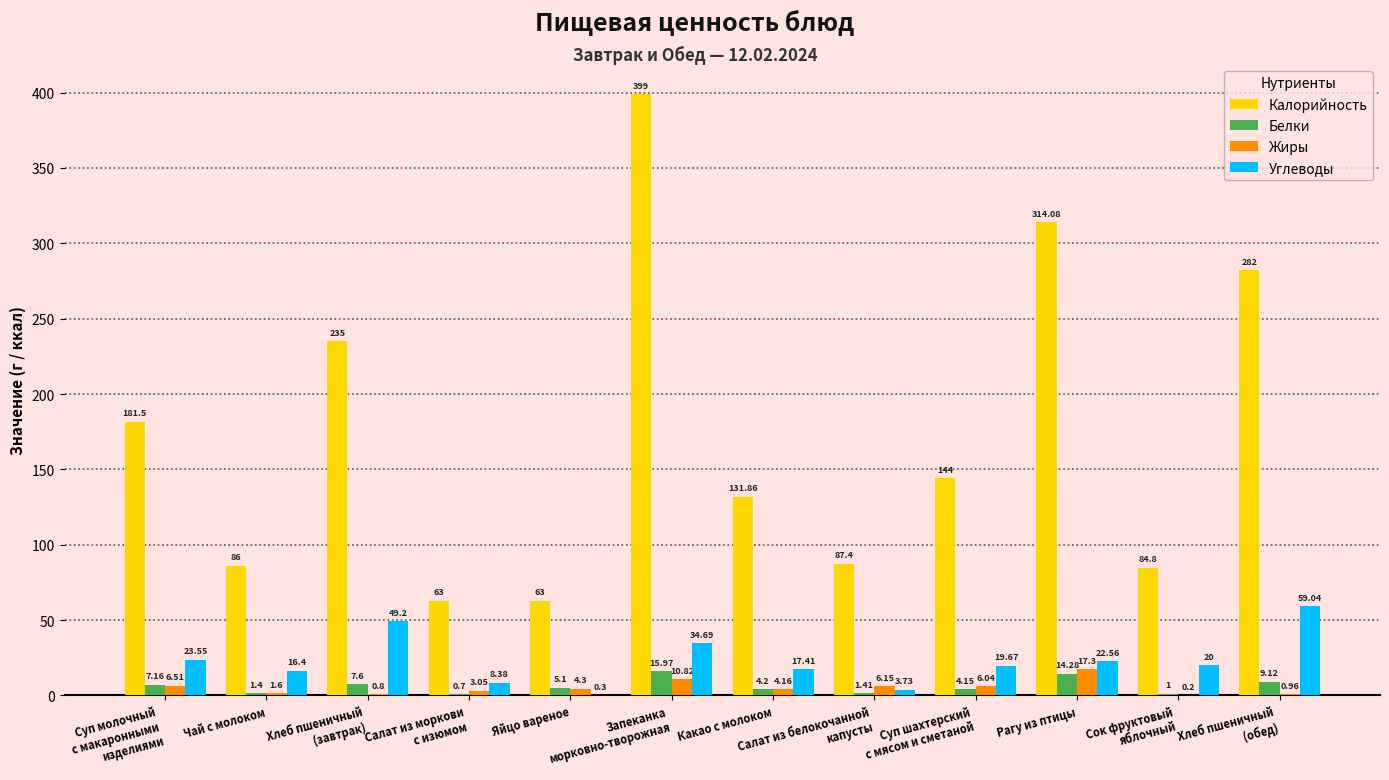

Which series has the largest total across all categories?

Калорийность